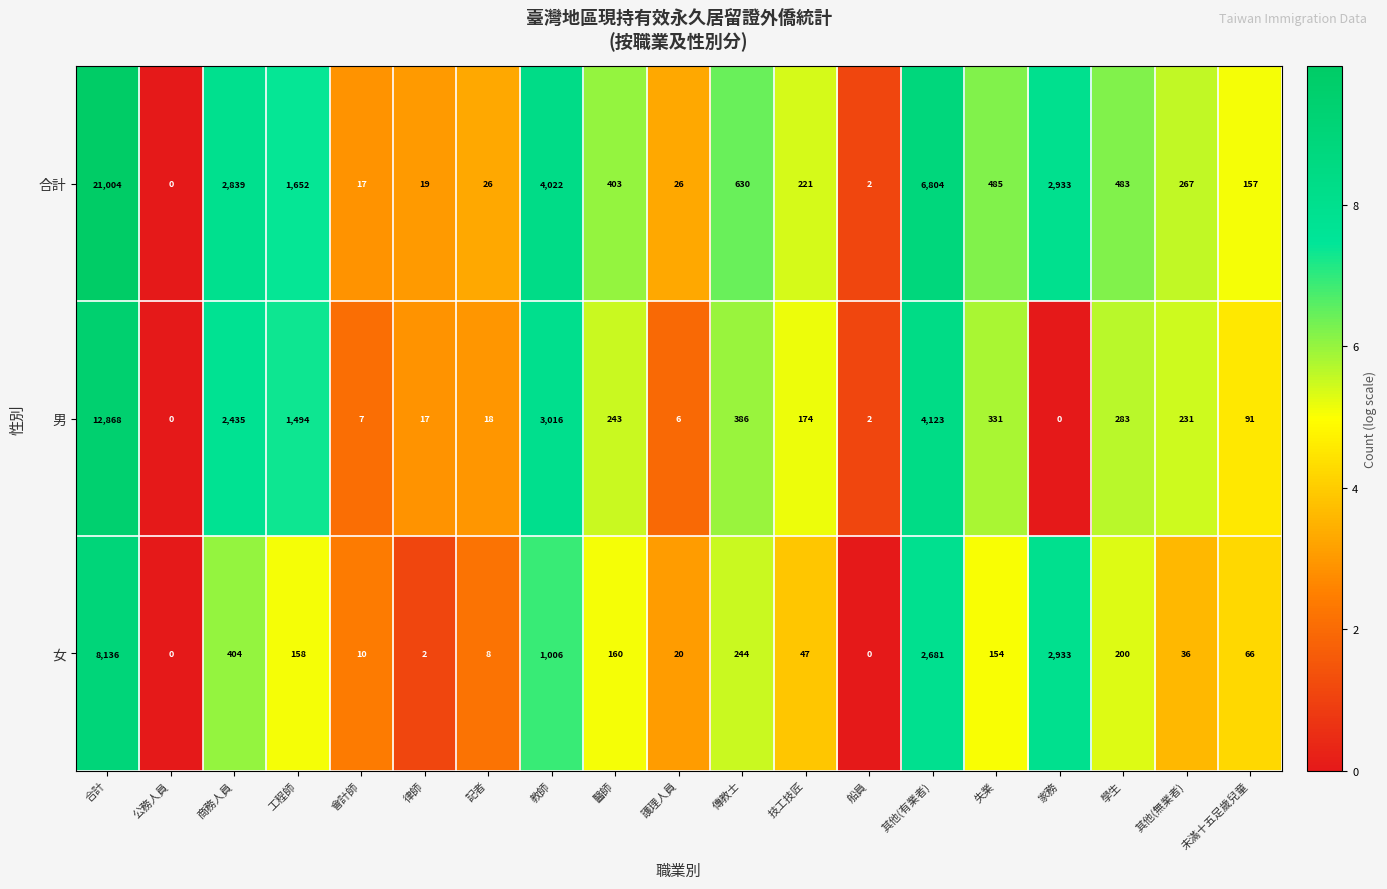

What is the maximum value shown in the chart?

21004